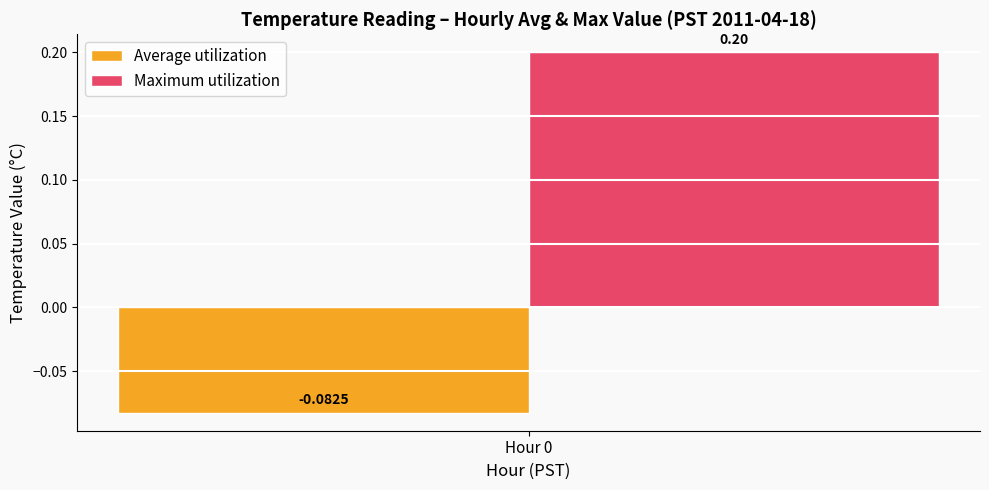

What are all the series names shown in the legend?

Average utilization, Maximum utilization